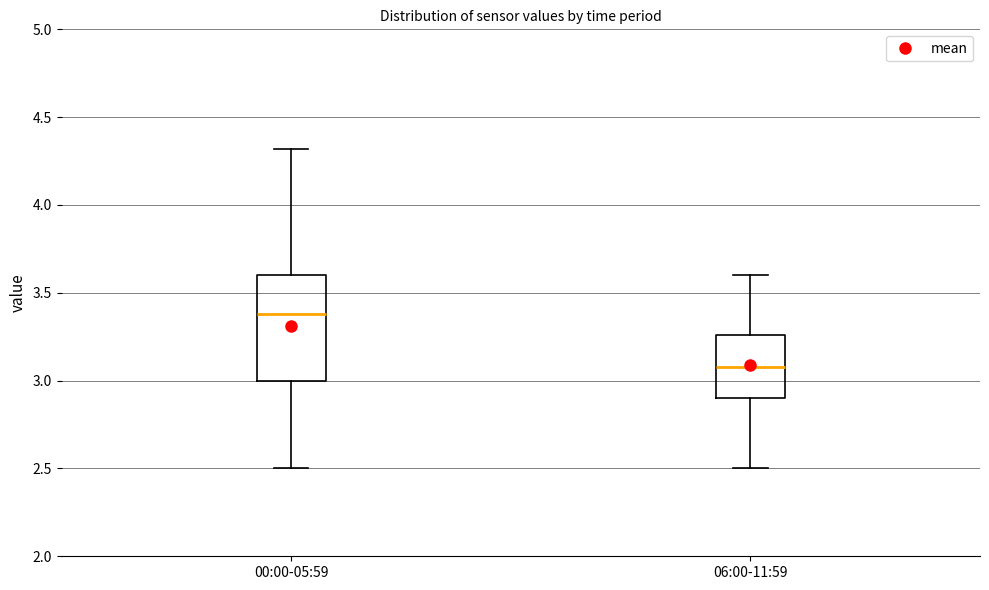

Where is the upper edge of the box for 06:00-11:59 on the y-axis? The values are not printed on the chart, so give them approximately, as read against the axis.

3.25